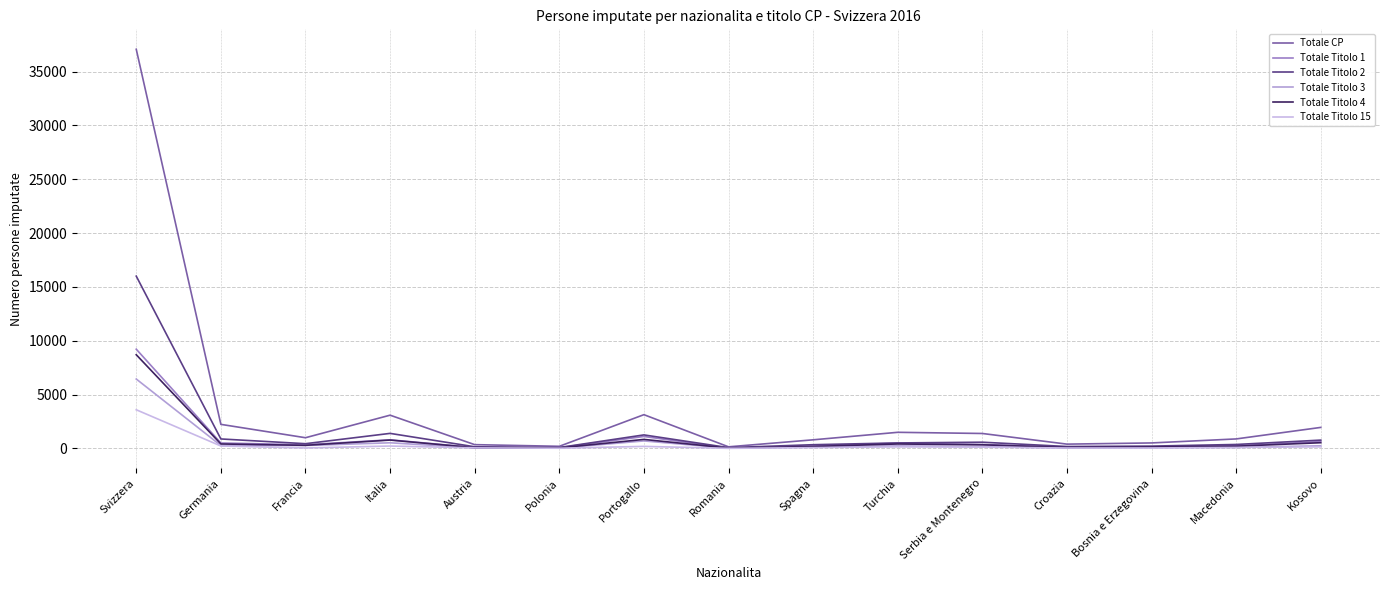

Reading right to left, what are all the values shown in this chart?

Totale CP: 1949	879	507	396	1385	1494	797	146	3132	194	348	3085	991	2232	37068
Totale Titolo 1: 632	245	140	108	363	487	217	32	1107	65	83	795	341	503	9215
Totale Titolo 2: 769	364	213	175	575	507	343	70	1253	80	150	1394	437	877	15998
Totale Titolo 3: 240	91	67	40	158	232	129	23	693	26	51	521	269	264	6443
Totale Titolo 4: 528	203	135	85	334	411	179	29	834	45	63	774	286	411	8699
Totale Titolo 15: 145	88	40	37	118	142	72	6	185	17	48	219	39	222	3587